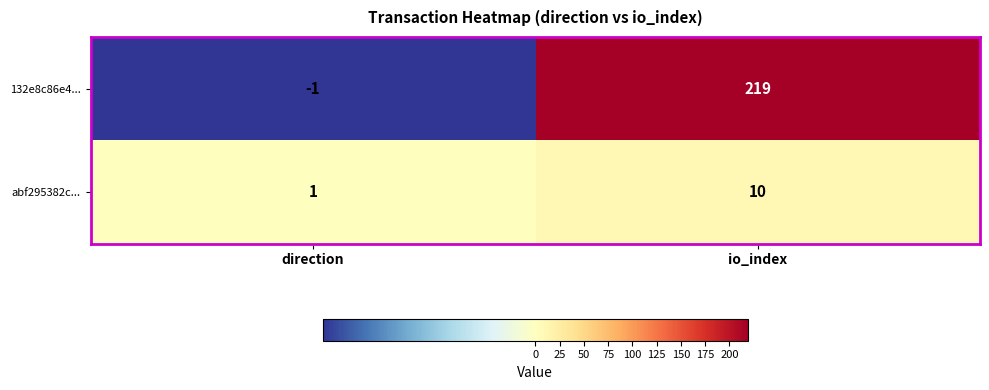

What is the greatest value displayed?

219